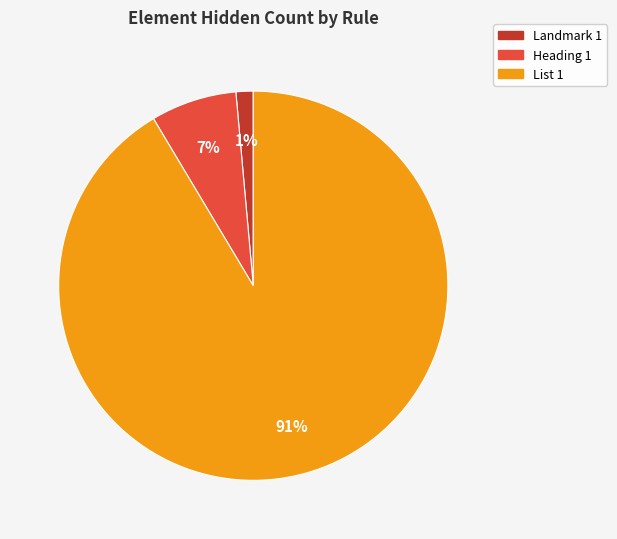

How many slices are in this pie chart?

3